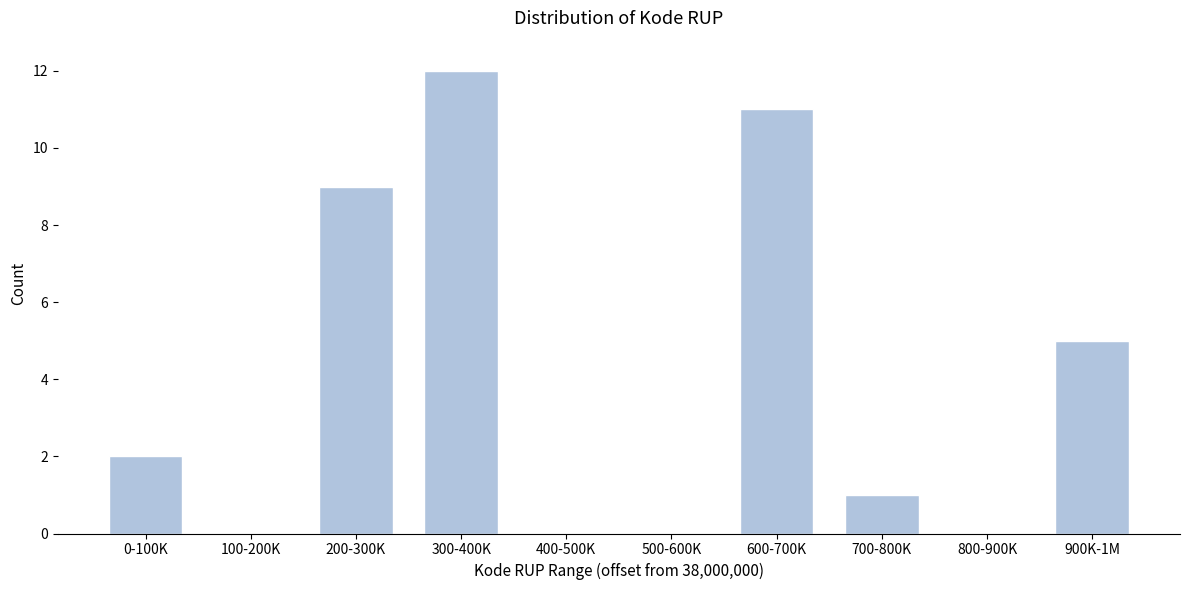

Reading left to right, what are all the values shown in this chart?

0-100K=2	100-200K=0	200-300K=9	300-400K=12	400-500K=0	500-600K=0	600-700K=11	700-800K=1	800-900K=0	900K-1M=5